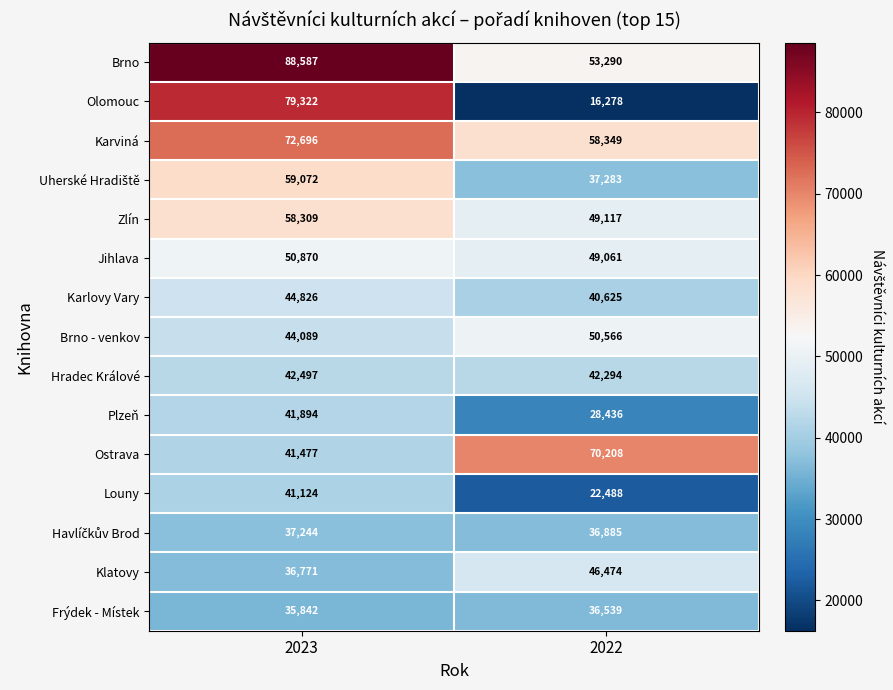

Which series has the largest total across all categories?

Brno